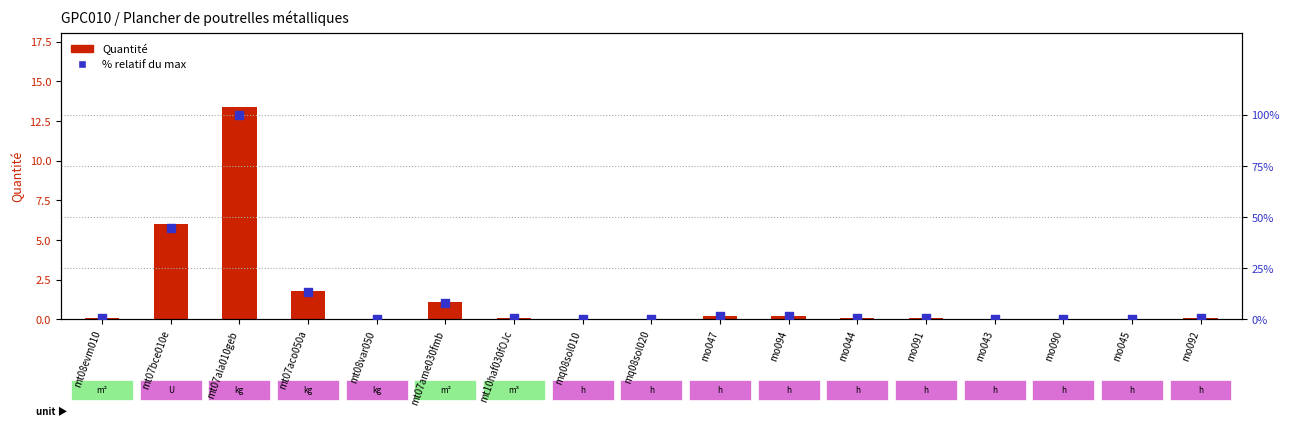

At which category is the sum across all series the highest?

mt07ala010geb